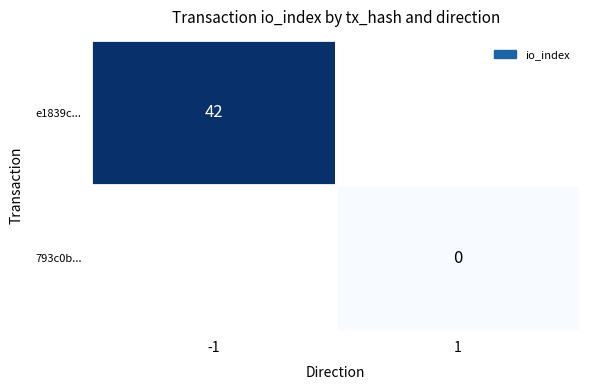

At how many categories does at least one series exceed 34?

1